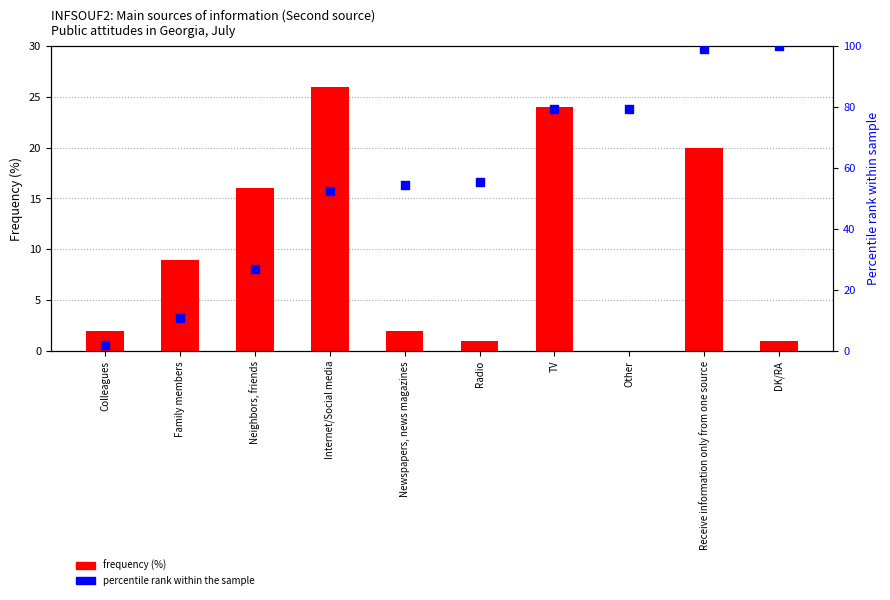

What is the total value across all series at Other?

79.2